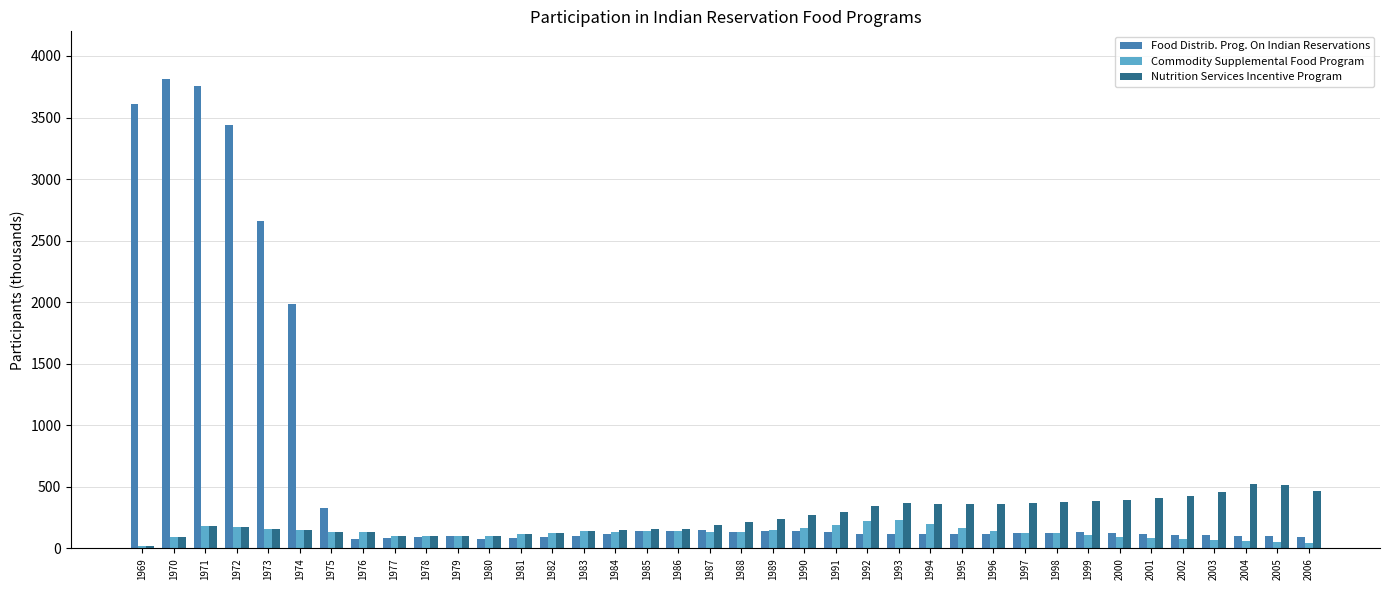

List the series in order of their peak value, lowest first.

Commodity Supplemental Food Program, Nutrition Services Incentive Program, Food Distrib. Prog. On Indian Reservations